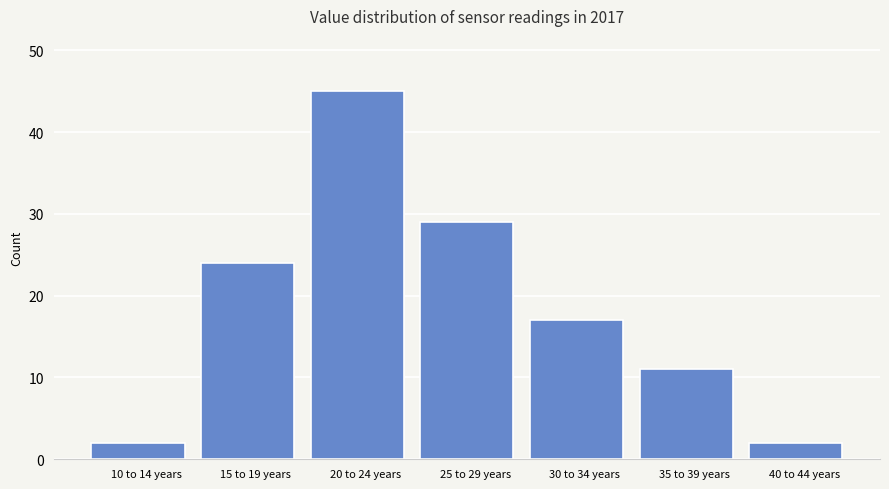

Reading left to right, transcribe all the data shown in this chart.

2	24	45	29	17	11	2